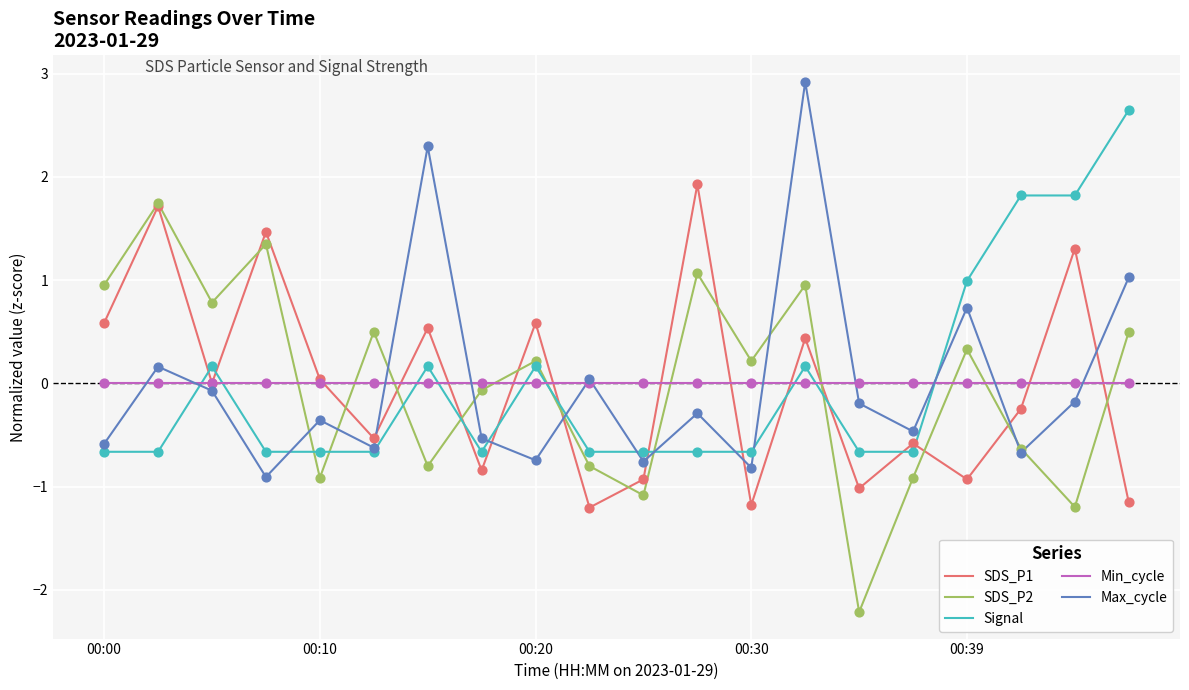

What is the greatest value displayed?

2.9